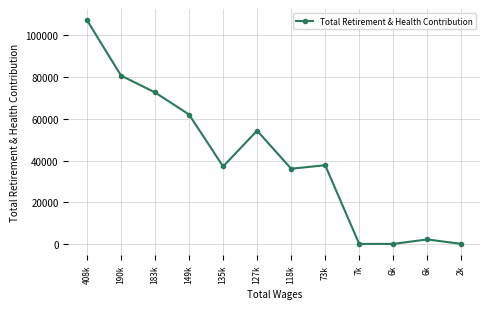

Reading left to right, extract all data points from this chart.

408k=107305	190k=80726	183k=72647	149k=62055	135k=37144	127k=54320	118k=36063	73k=37741	7k=0	6k=0	6k=2147	2k=0